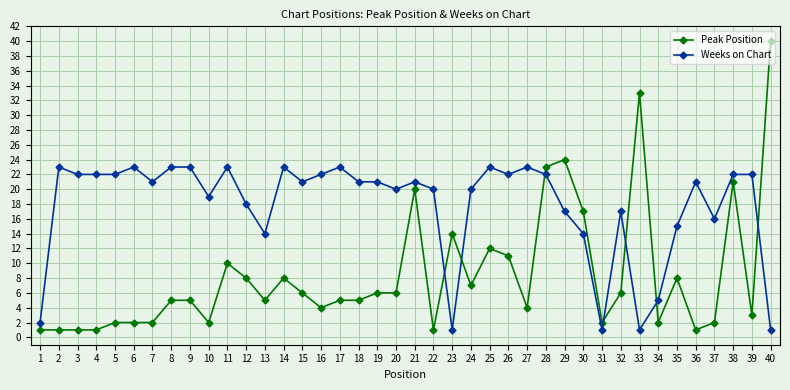

What is the value of the Weeks on Chart point at the 26th from the left?

22